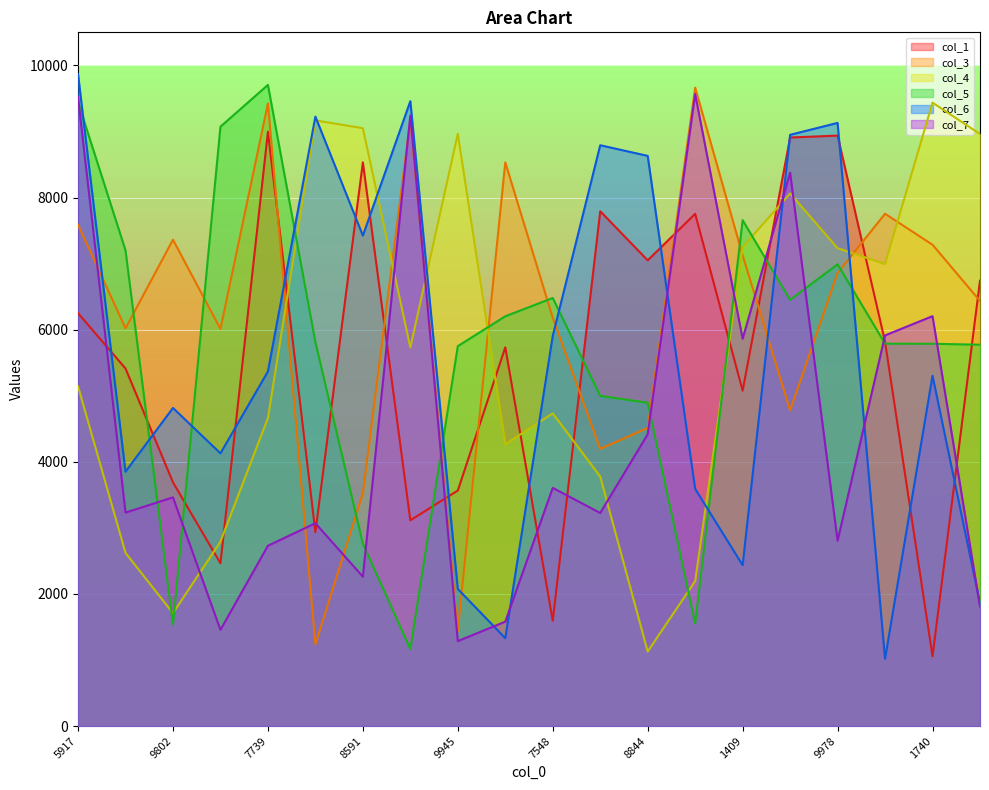

At which category is the sum across all series the highest?

5917